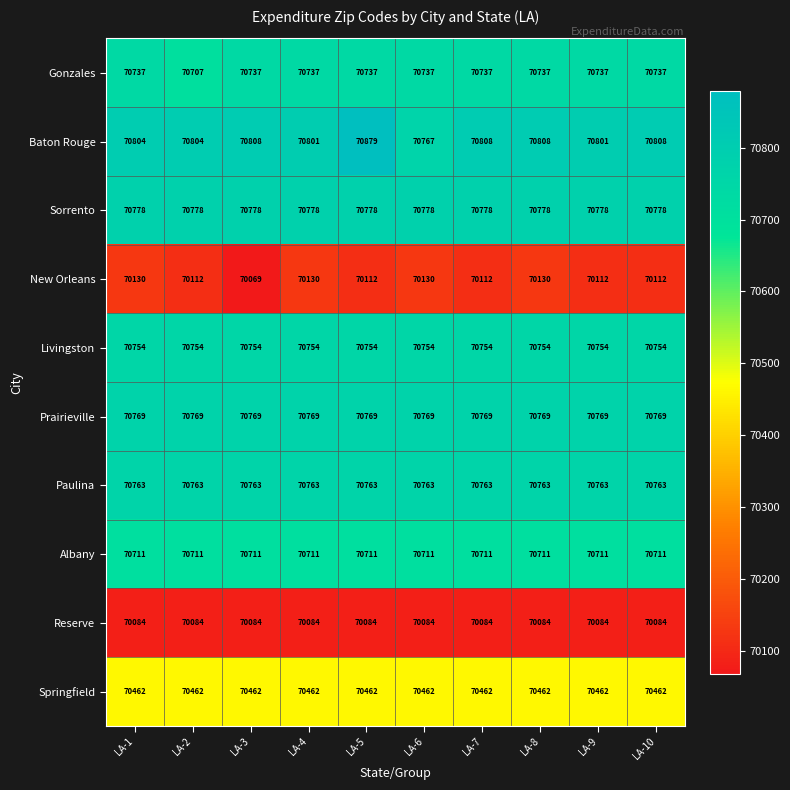

What is the average value of the Sorrento series?

70778